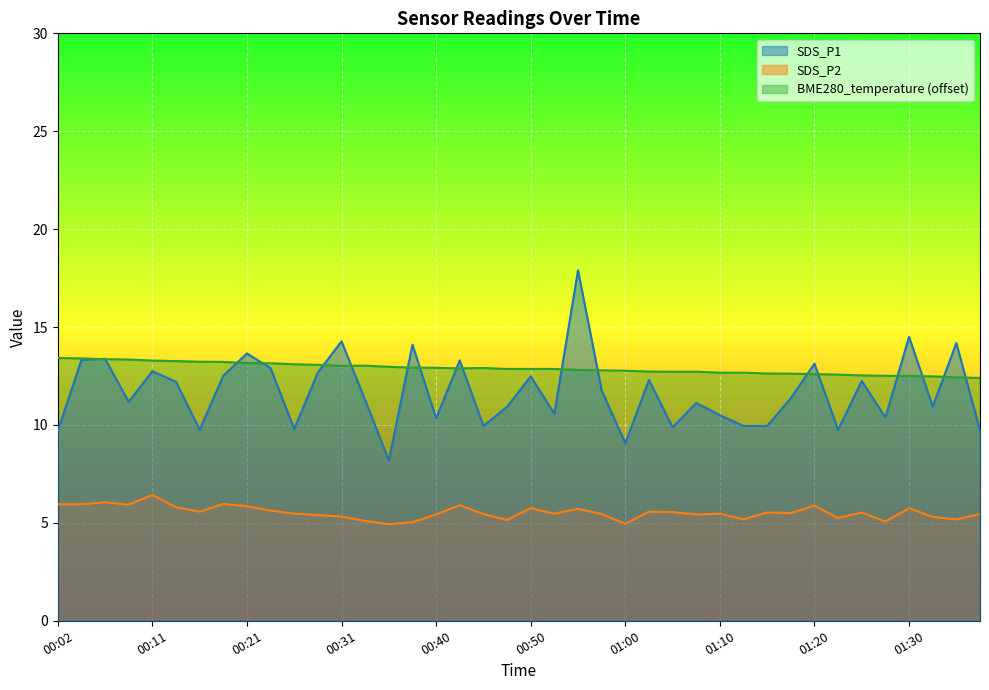

How many intersections are there between BME280_temperature and SDS_P1?

18